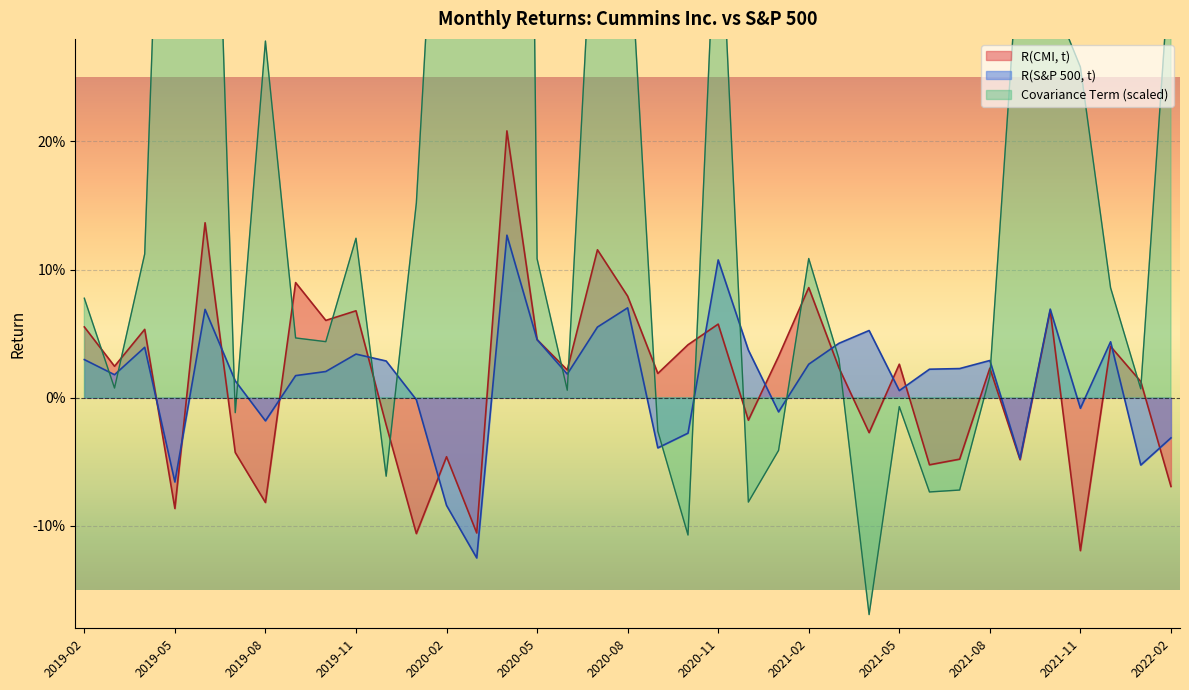

The value of Covariance Term at 2019-11 is 0.0. True or false?

False